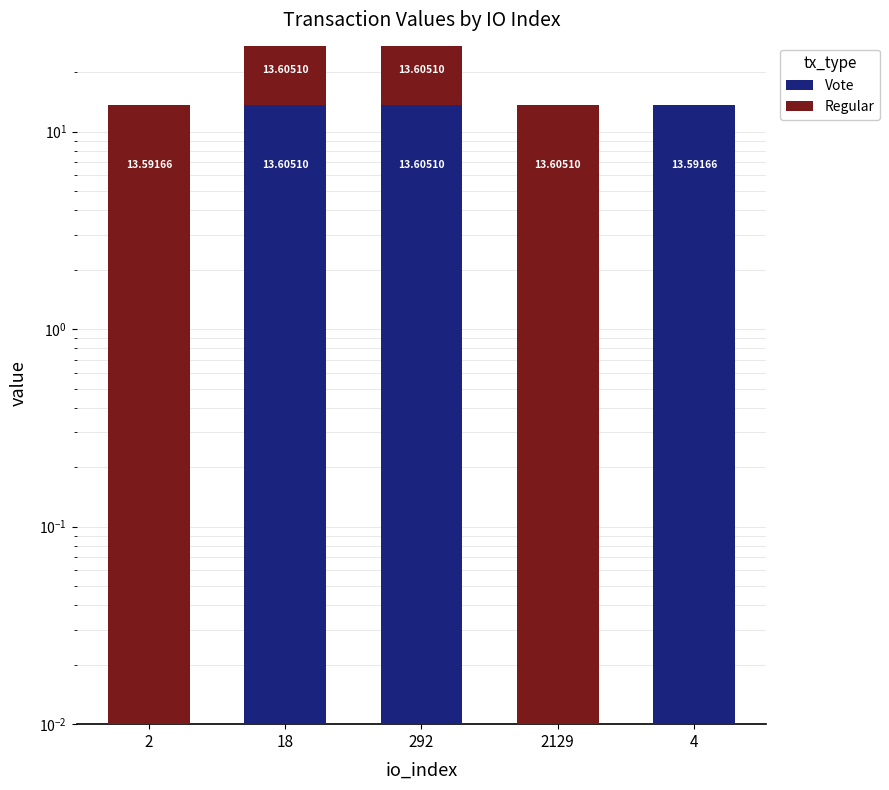

What is the difference between the maximum and second lowest values in the Vote series?

13.6